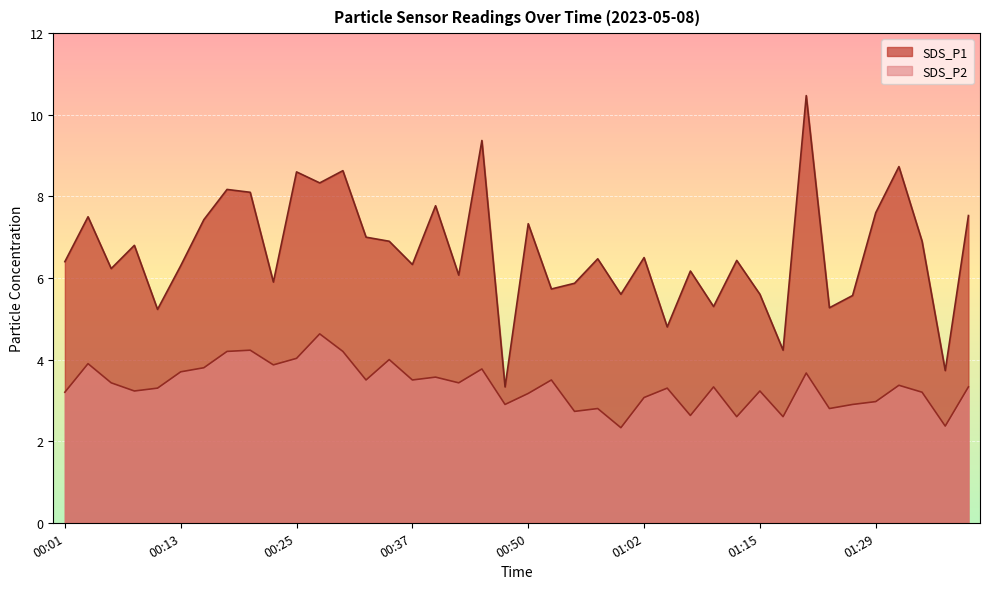

How many interior local peaks does the SDS_P1 series have?

14